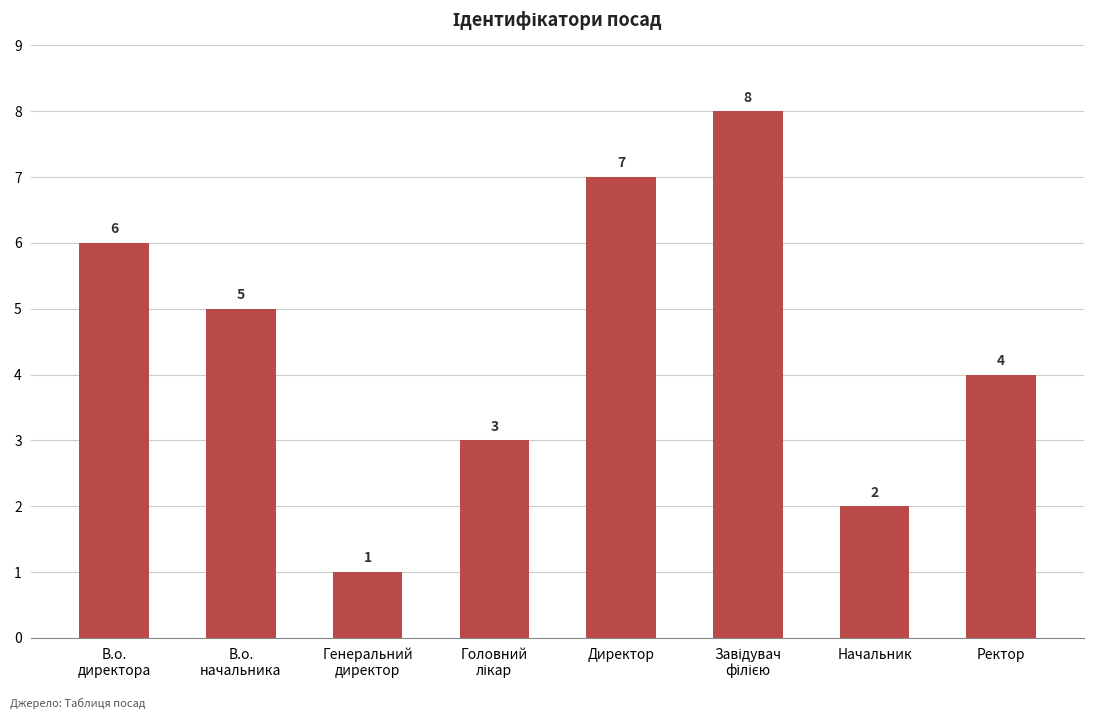

Does the chart contain stacked bars?

No